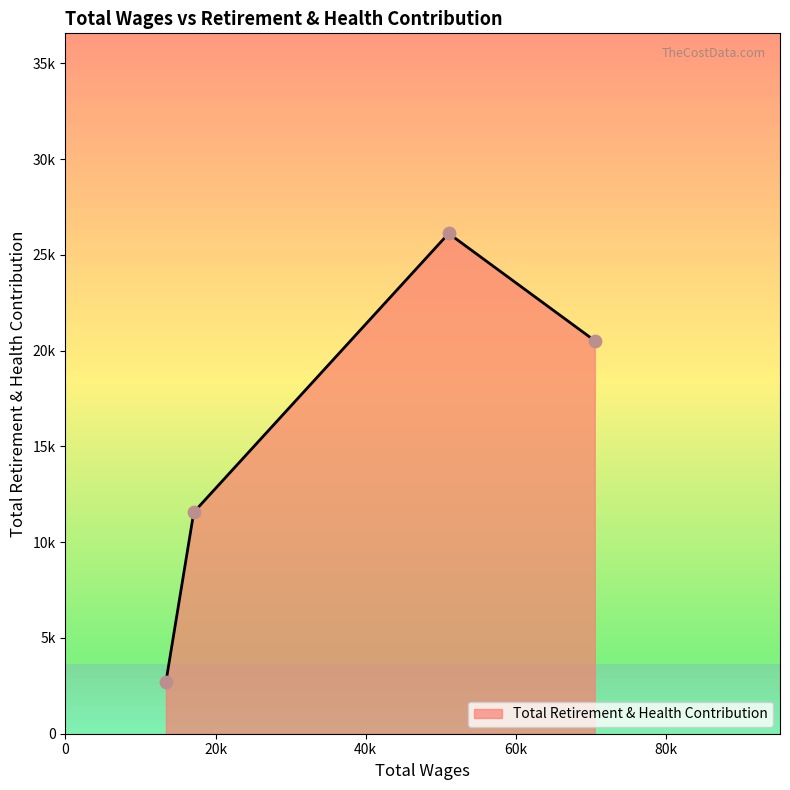

What is the change in value from 70526.0 to 17105.0?

-8957